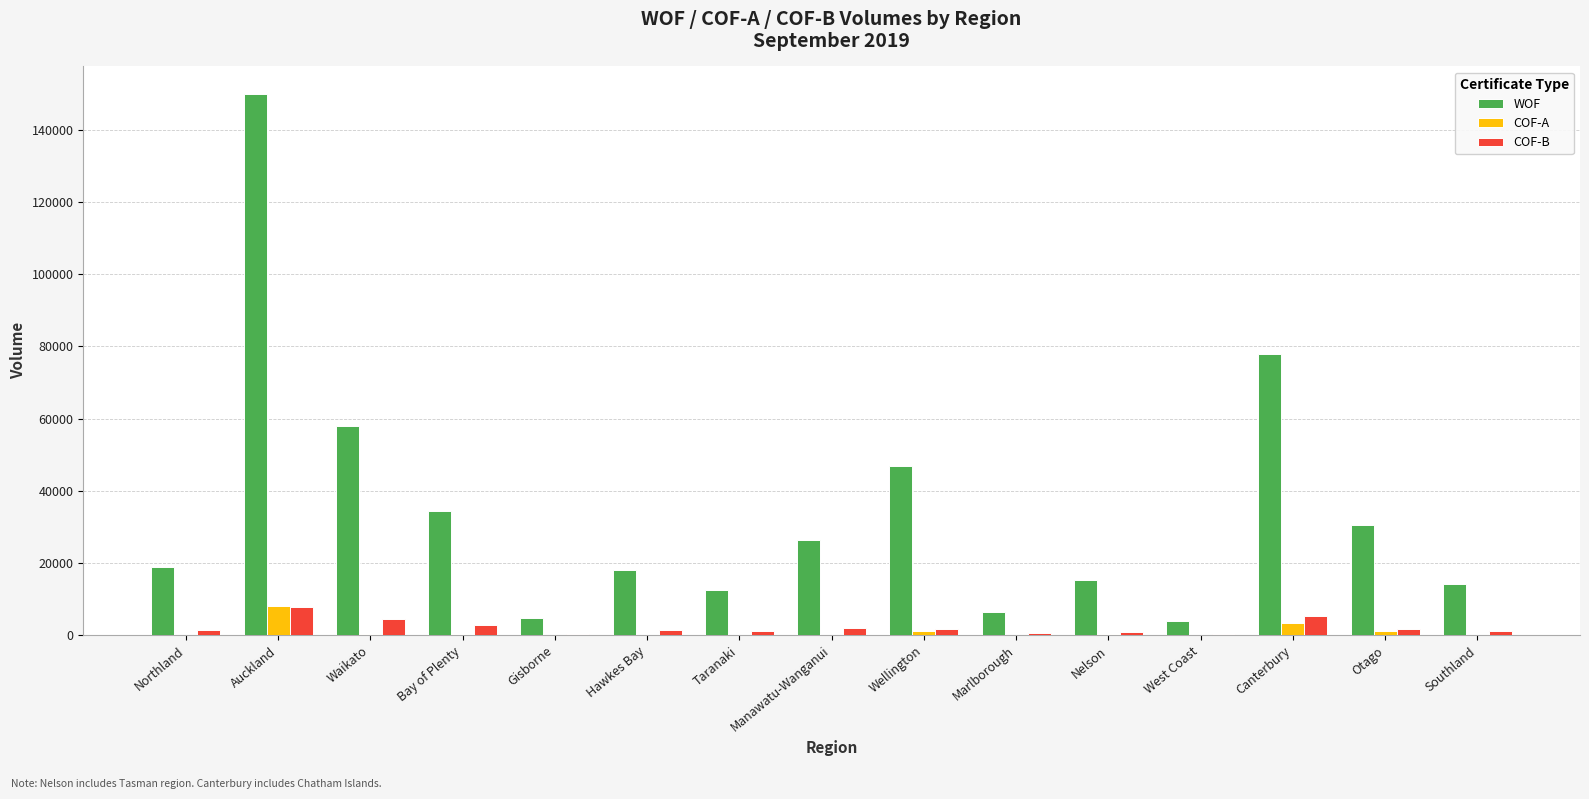

At which category does the chart reach its peak across all series?

Auckland